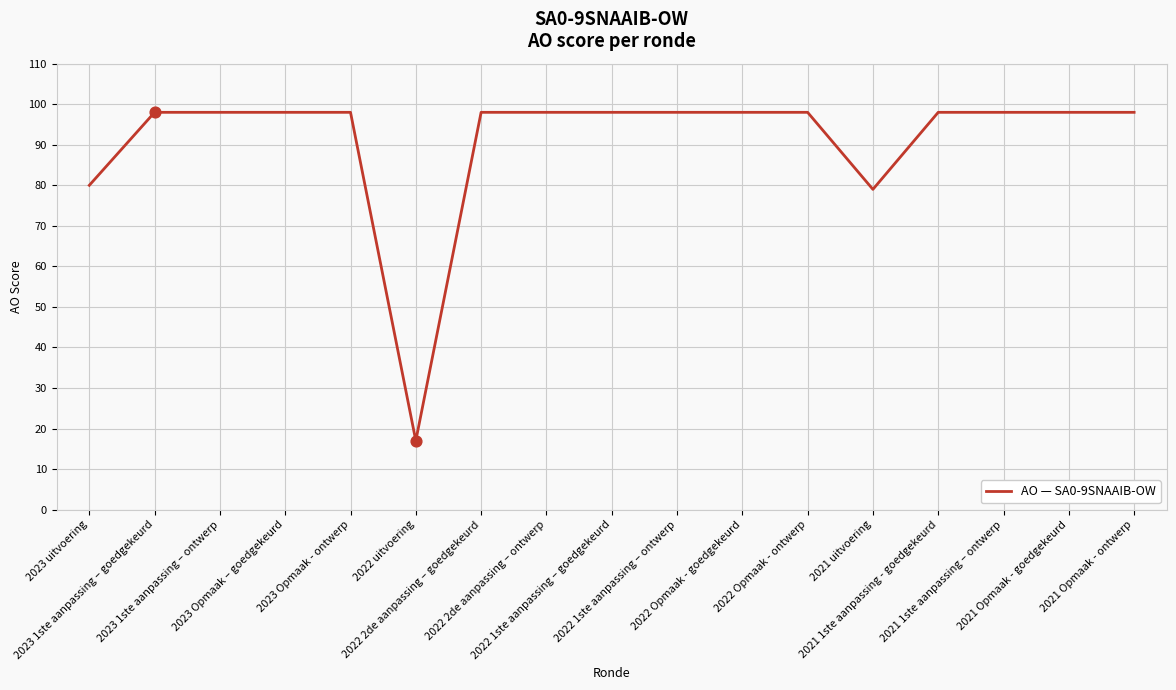

Approximately how many times larger is the value at 2021 Opmaak - ontwerp compared to 2023 1ste aanpassing – ontwerp?

1.0